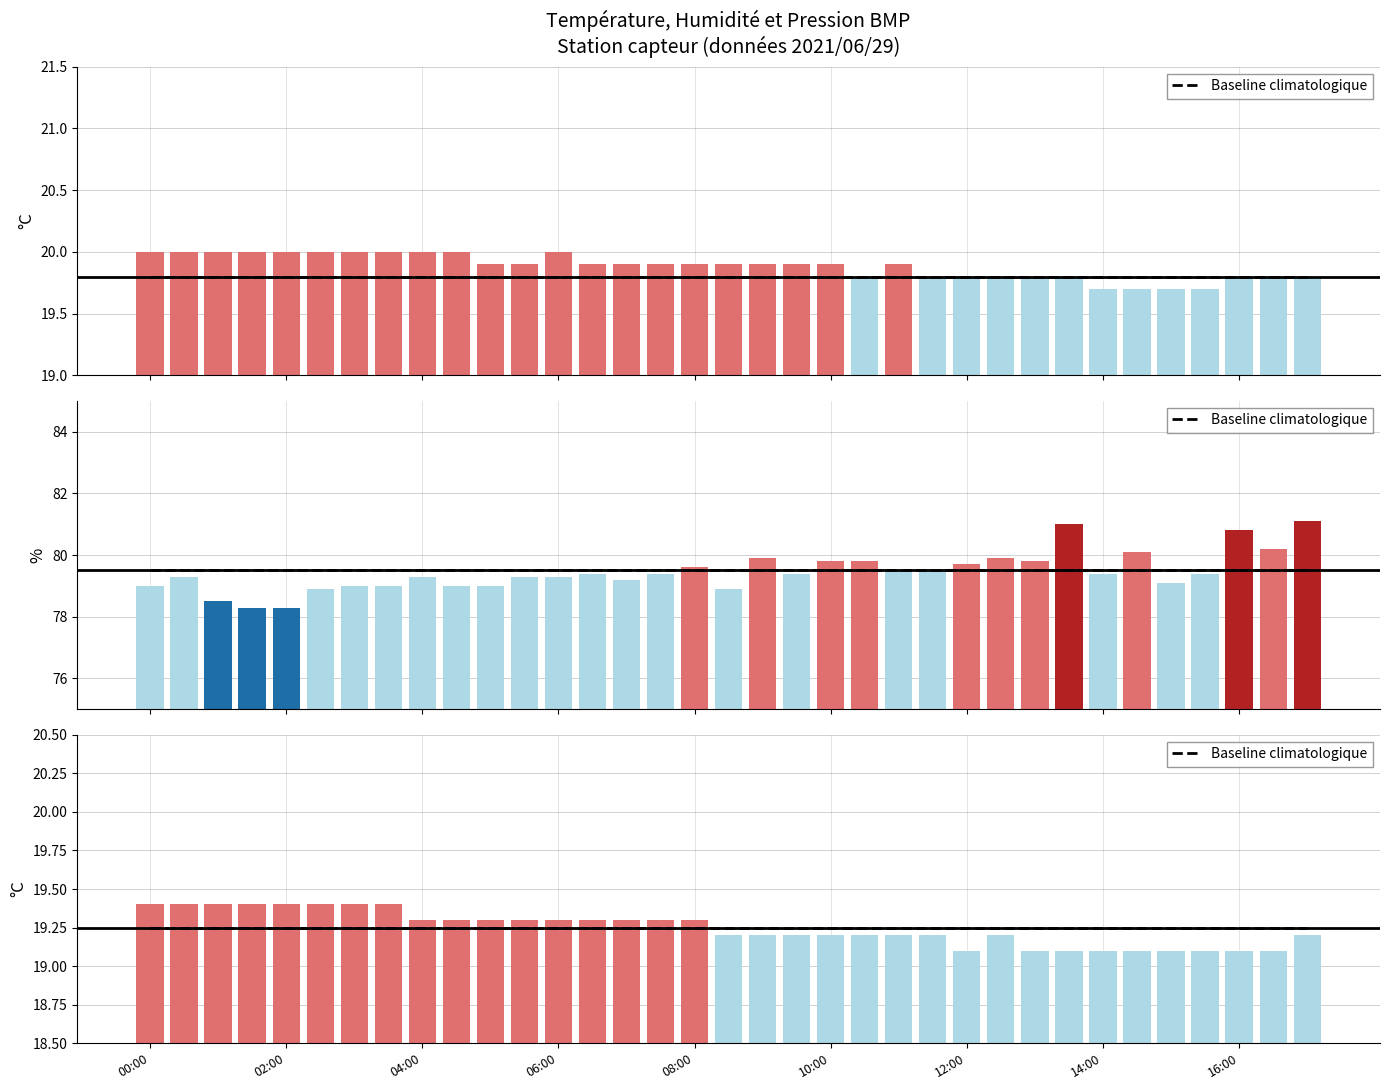

Which label corresponds to the largest value in the chart?

34